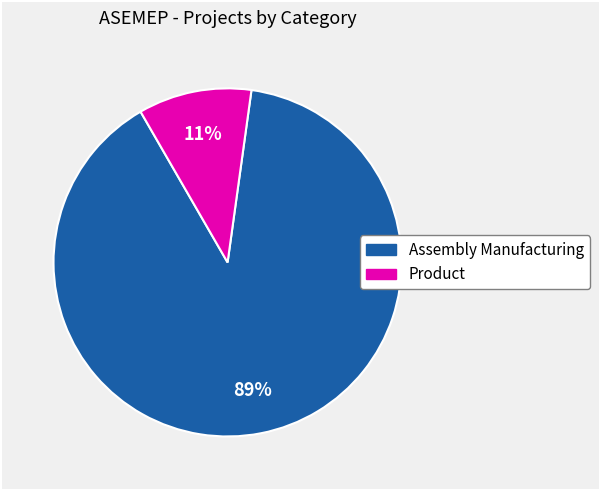

Combined, do Assembly Manufacturing and Product account for over 50%?

Yes